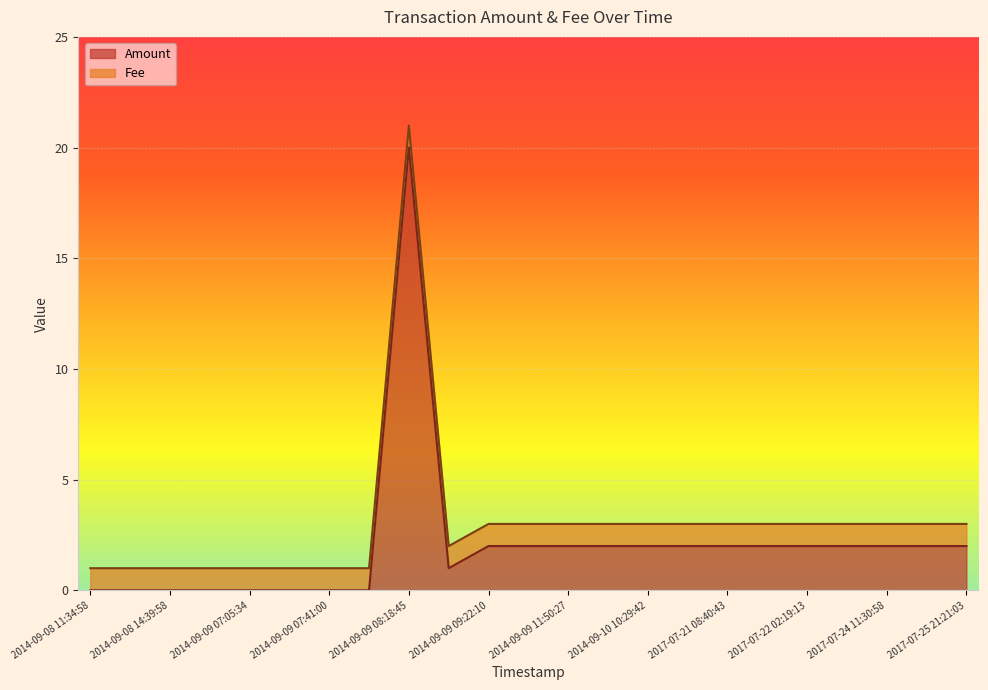

How many lines are shown in the chart?

2